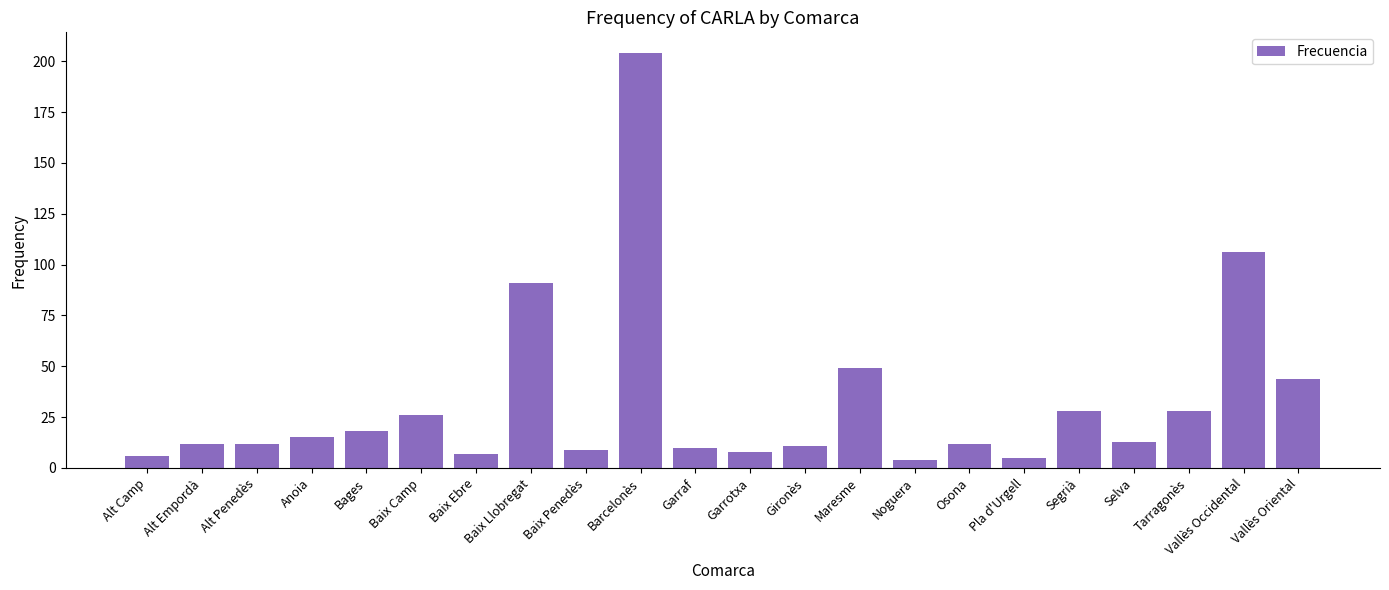

Reading left to right, transcribe all the data shown in this chart.

Alt Camp=6	Alt Empordà=12	Alt Penedès=12	Anoia=15	Bages=18	Baix Camp=26	Baix Ebre=7	Baix Llobregat=91	Baix Penedès=9	Barcelonès=204	Garraf=10	Garrotxa=8	Gironès=11	Maresme=49	Noguera=4	Osona=12	Pla d'Urgell=5	Segrià=28	Selva=13	Tarragonès=28	Vallès Occidental=106	Vallès Oriental=44